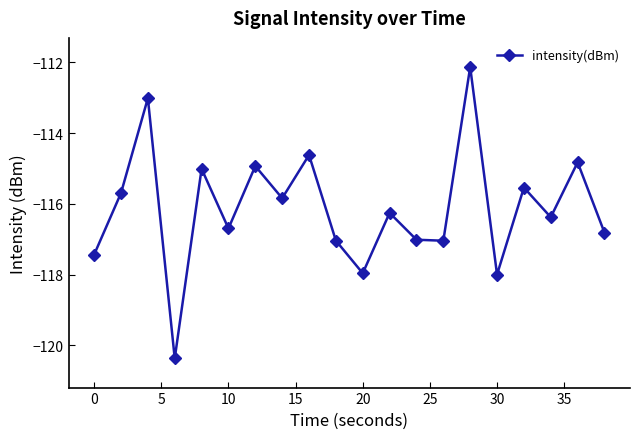

How many points are higher than both their immediate neighbors (excluding endpoints)?

8